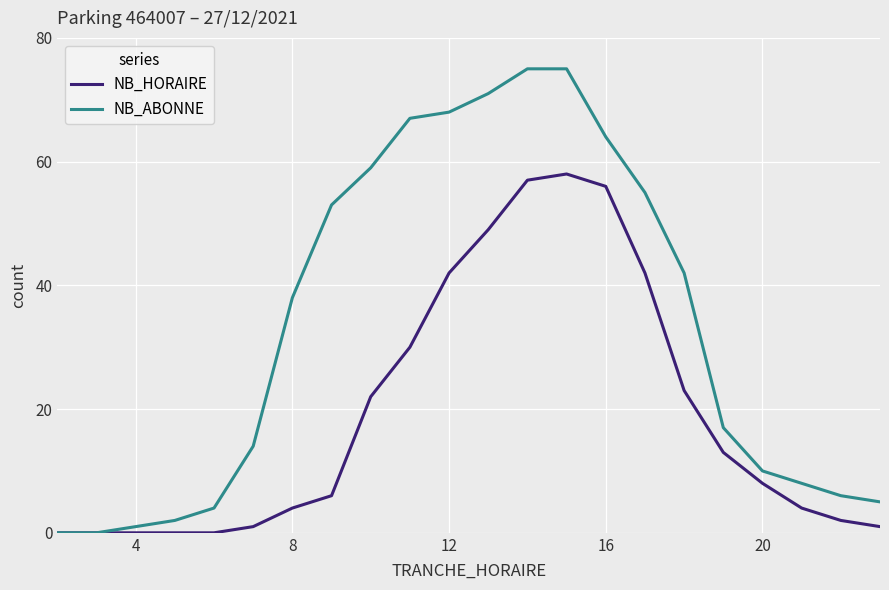

List the series in order of their peak value, highest first.

NB_ABONNE, NB_HORAIRE